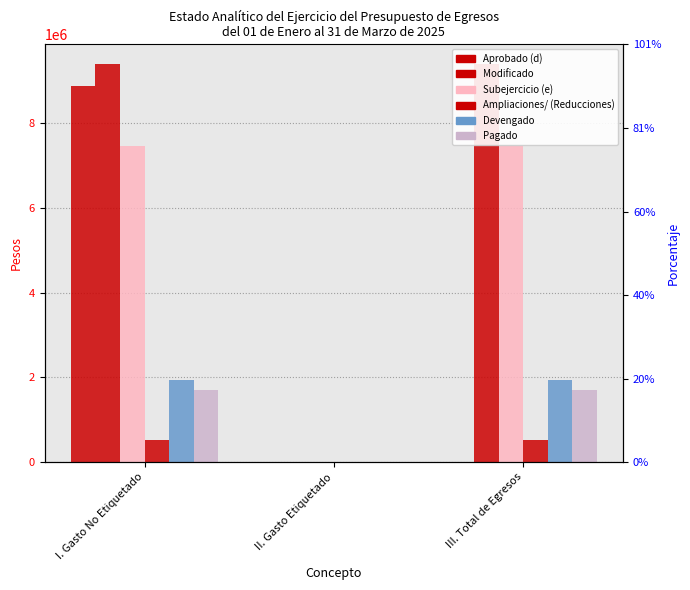

What are all the series names shown in the legend?

Aprobado (d), Modificado, Subejercicio (e), Ampliaciones/ (Reducciones), Devengado, Pagado